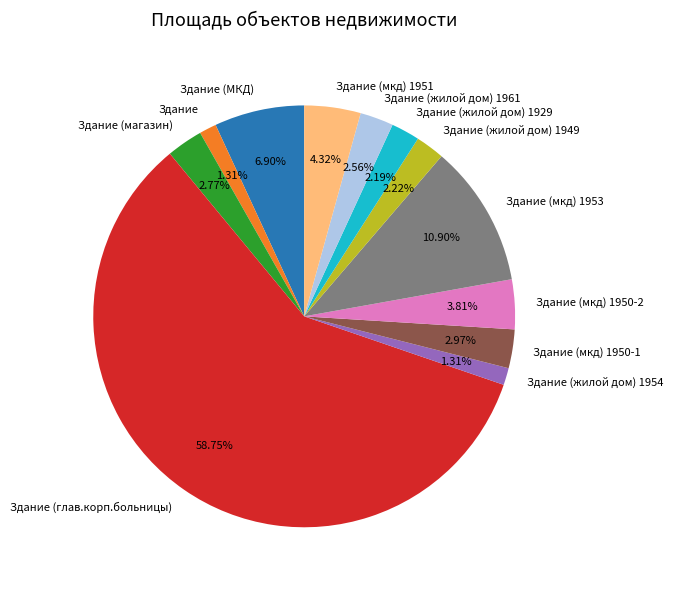

Which slice is the largest?

Здание (глав.корп.больницы)